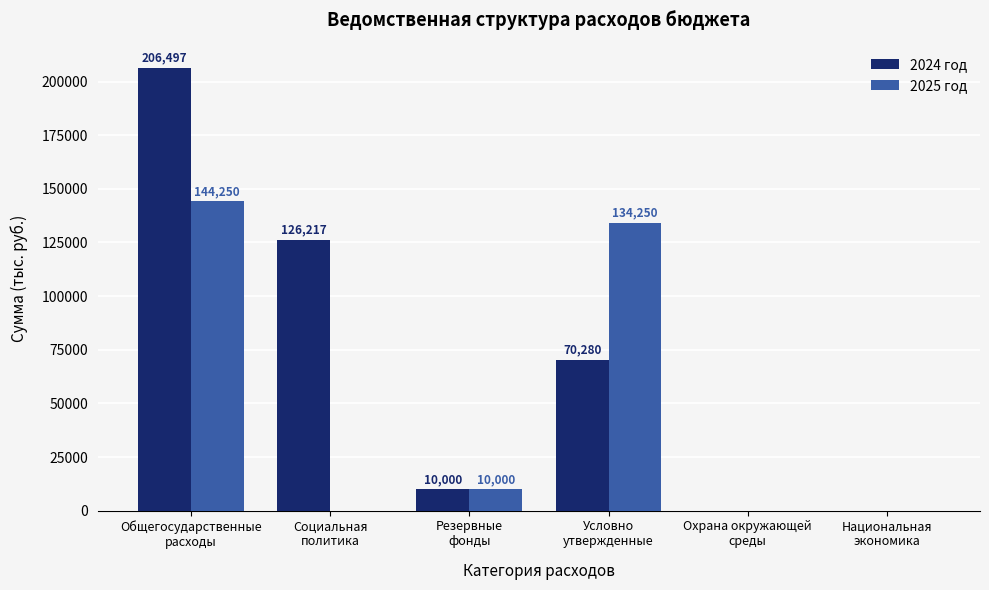

How many distinct data groups are displayed?

2